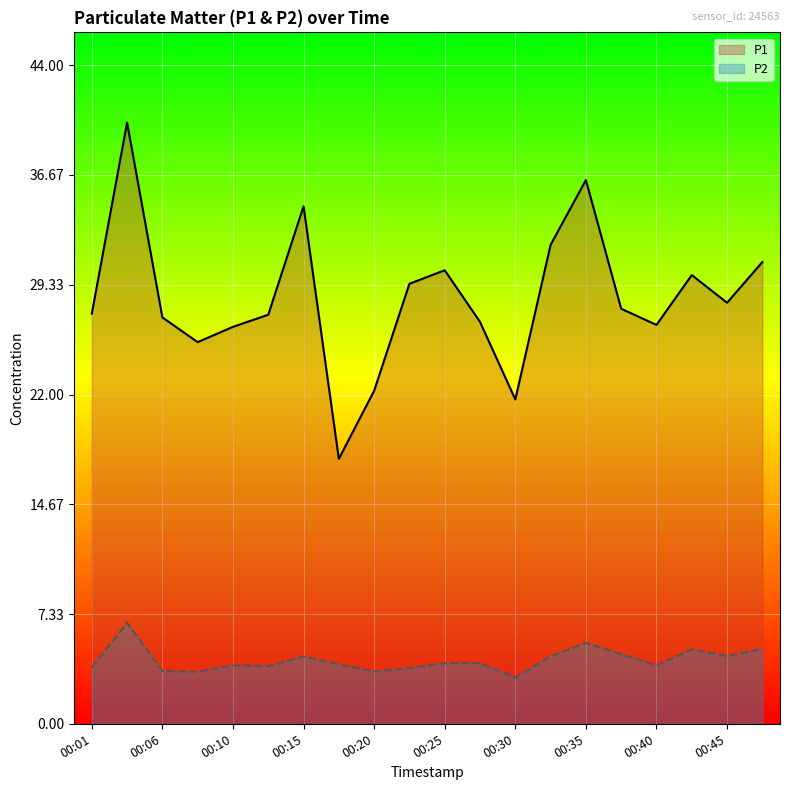

What is the approximate value of P1 at 00:37?

27.7